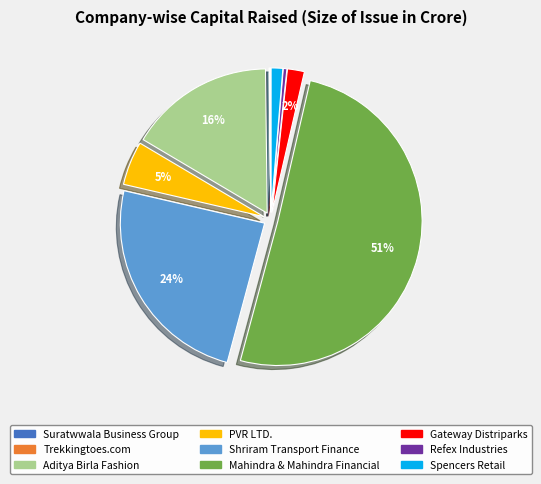

Combined, do Shriram Transport Finance and Refex Industries account for over 50%?

No